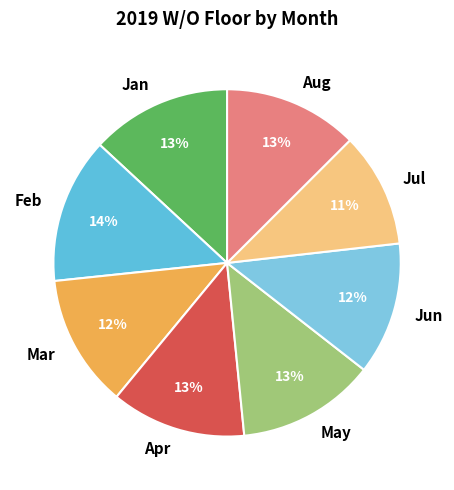

Which slice is the smallest?

Jul